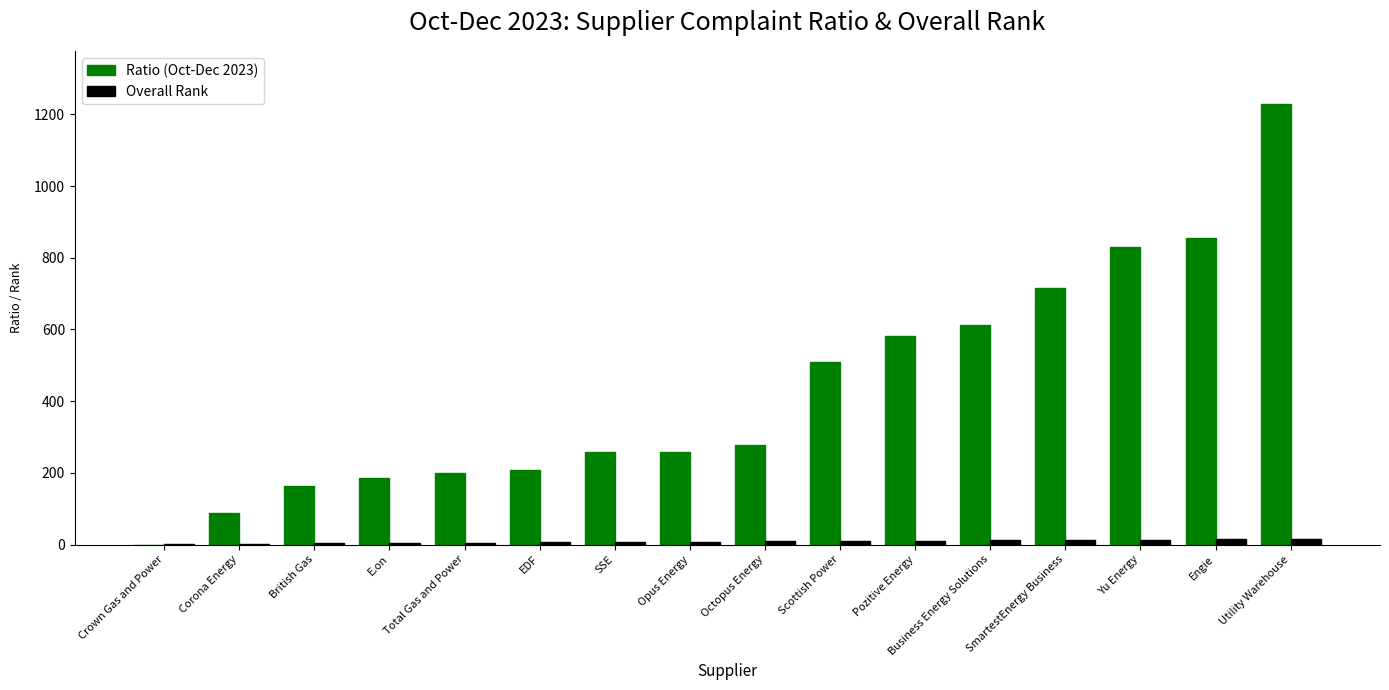

At which category is the sum across all series the highest?

Utility Warehouse